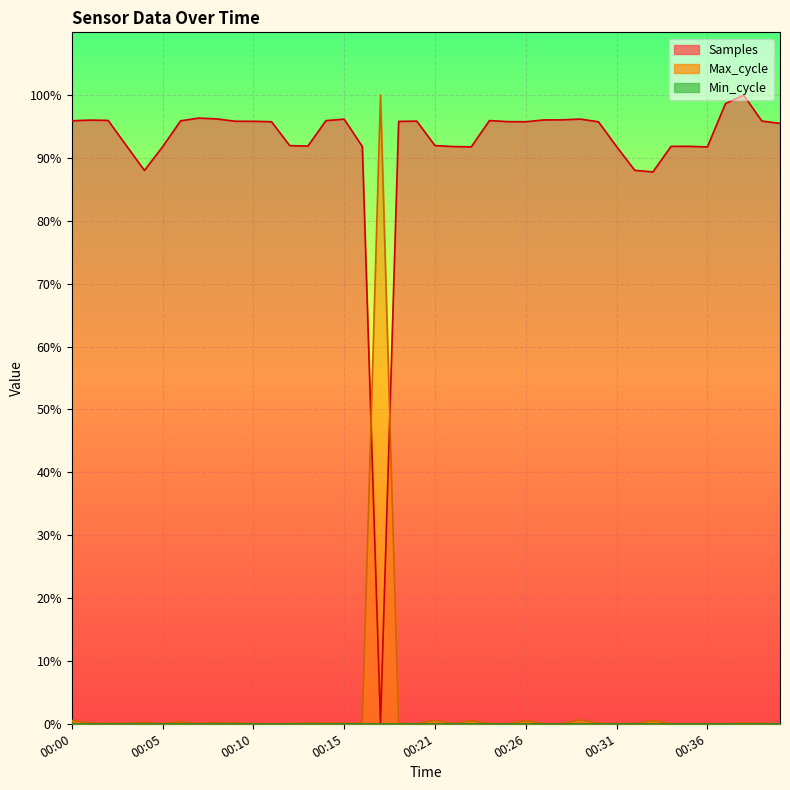

At which label is Max_cycle closest to 50?

00:29